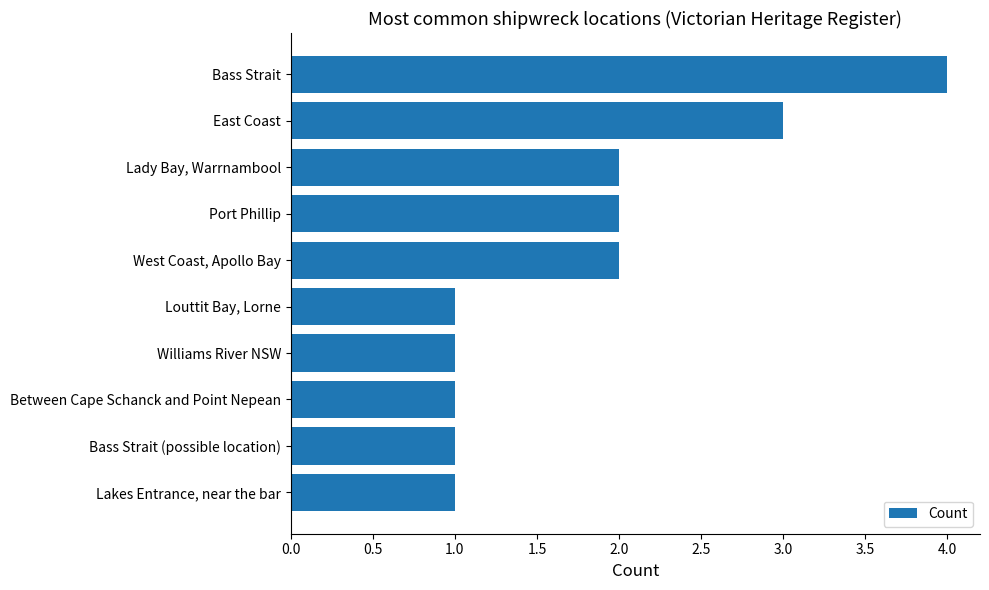

Reading bottom to top, extract all data points from this chart.

Lakes Entrance, near the bar=1	Bass Strait (possible location)=1	Between Cape Schanck and Point Nepean=1	Williams River NSW=1	Louttit Bay, Lorne=1	West Coast, Apollo Bay=2	Port Phillip=2	Lady Bay, Warrnambool=2	East Coast=3	Bass Strait=4